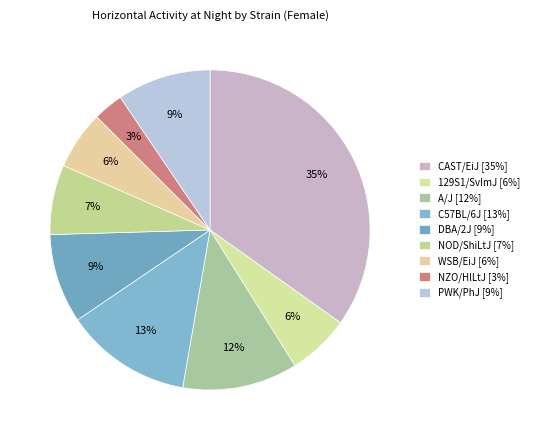

The WSB/EiJ slice represents 12% of the pie. True or false?

False